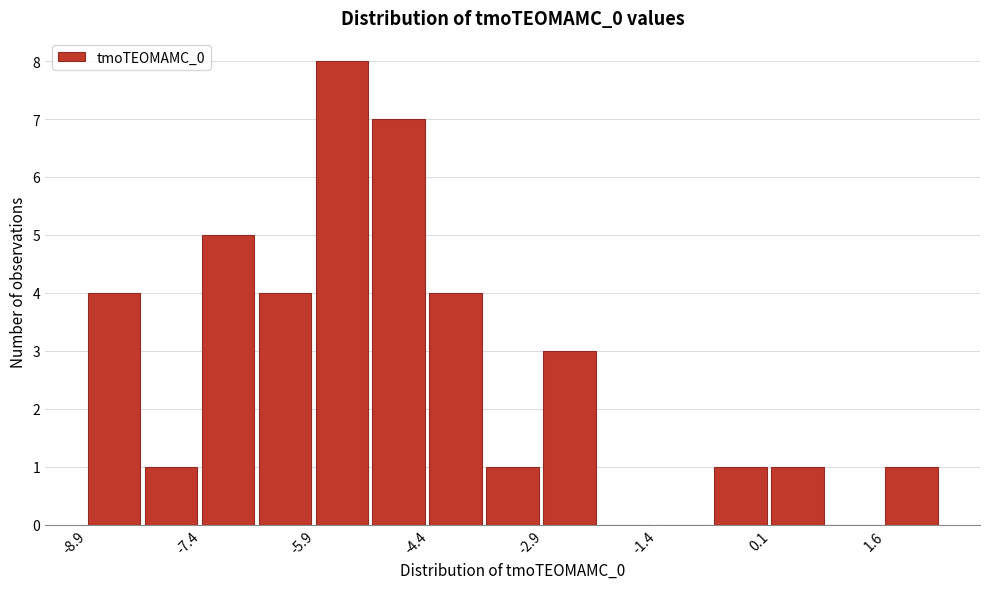

Read against the x-axis, roughly where is the centre of the tallest bar?

-5.6